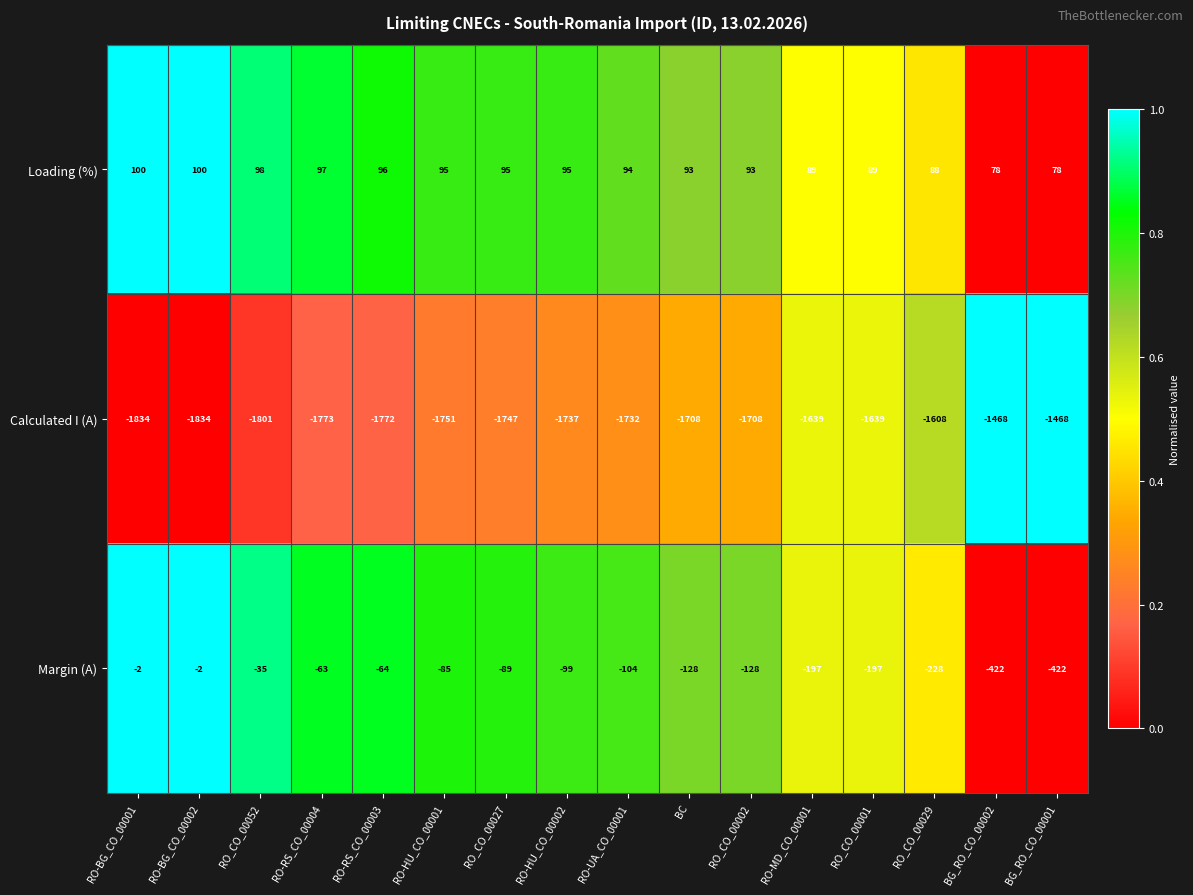

What is the spread (max minus min) of values at RO_CO_00027?

1842